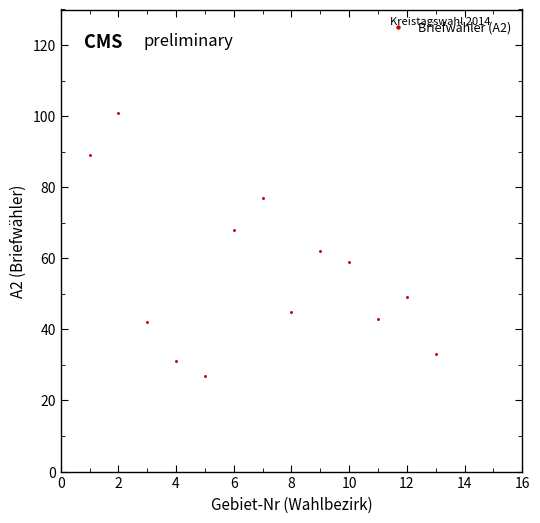

What Y value in the scatter plot is closest to 64?

62